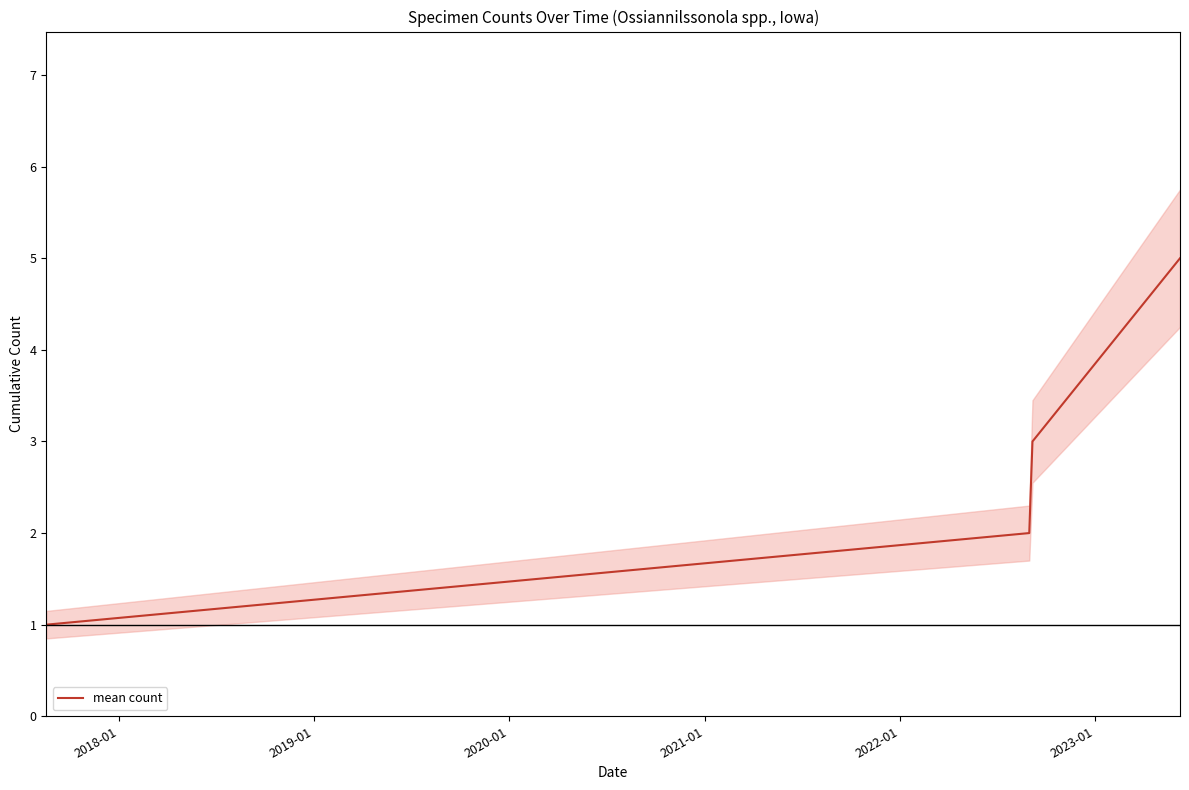

Reading left to right, what are all the values shown in this chart?

1	2	3	5